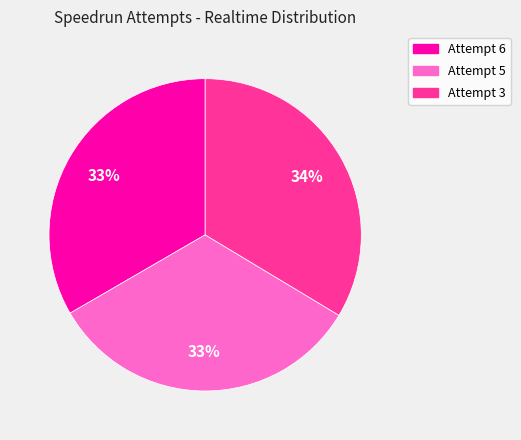

To the nearest percent, what percentage of the pie is Attempt 6?

33%